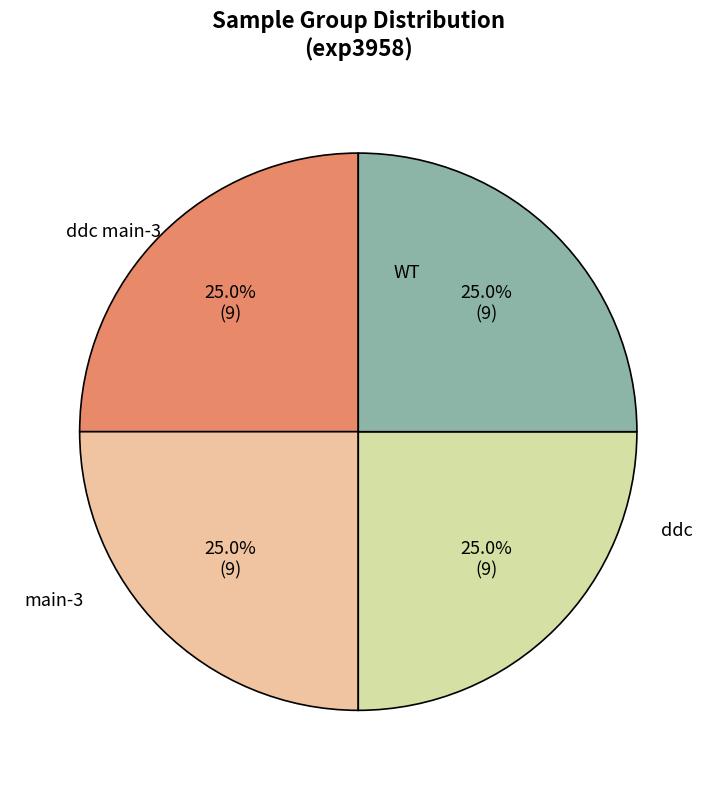

How many segments does this pie chart have?

4